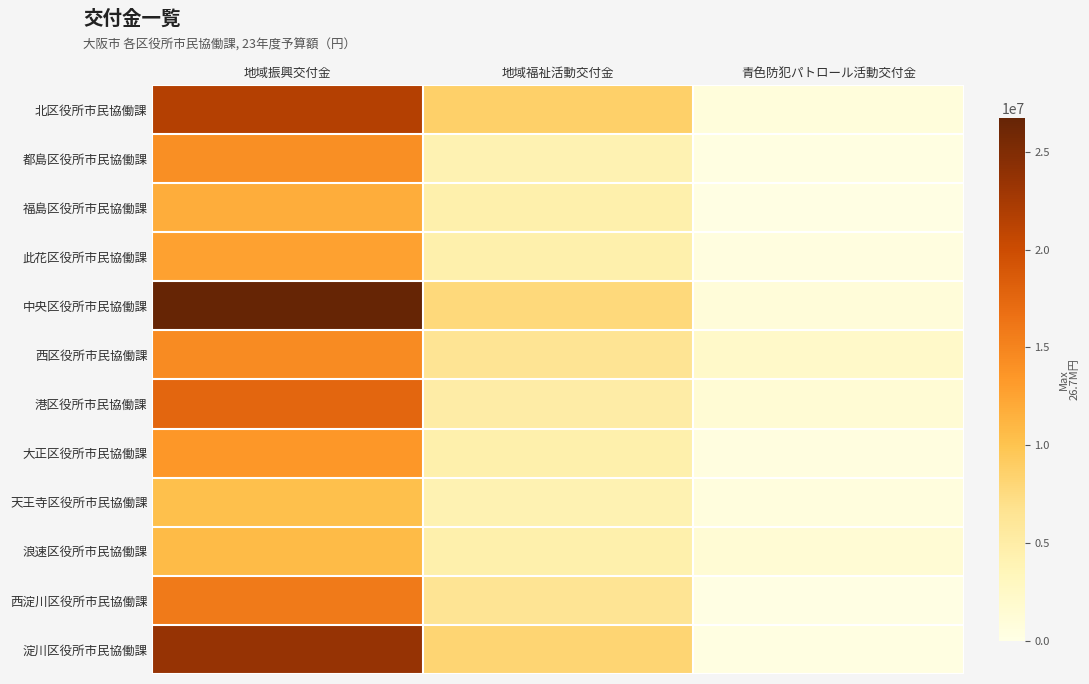

Which series has the largest total across all categories?

中央区役所市民協働課